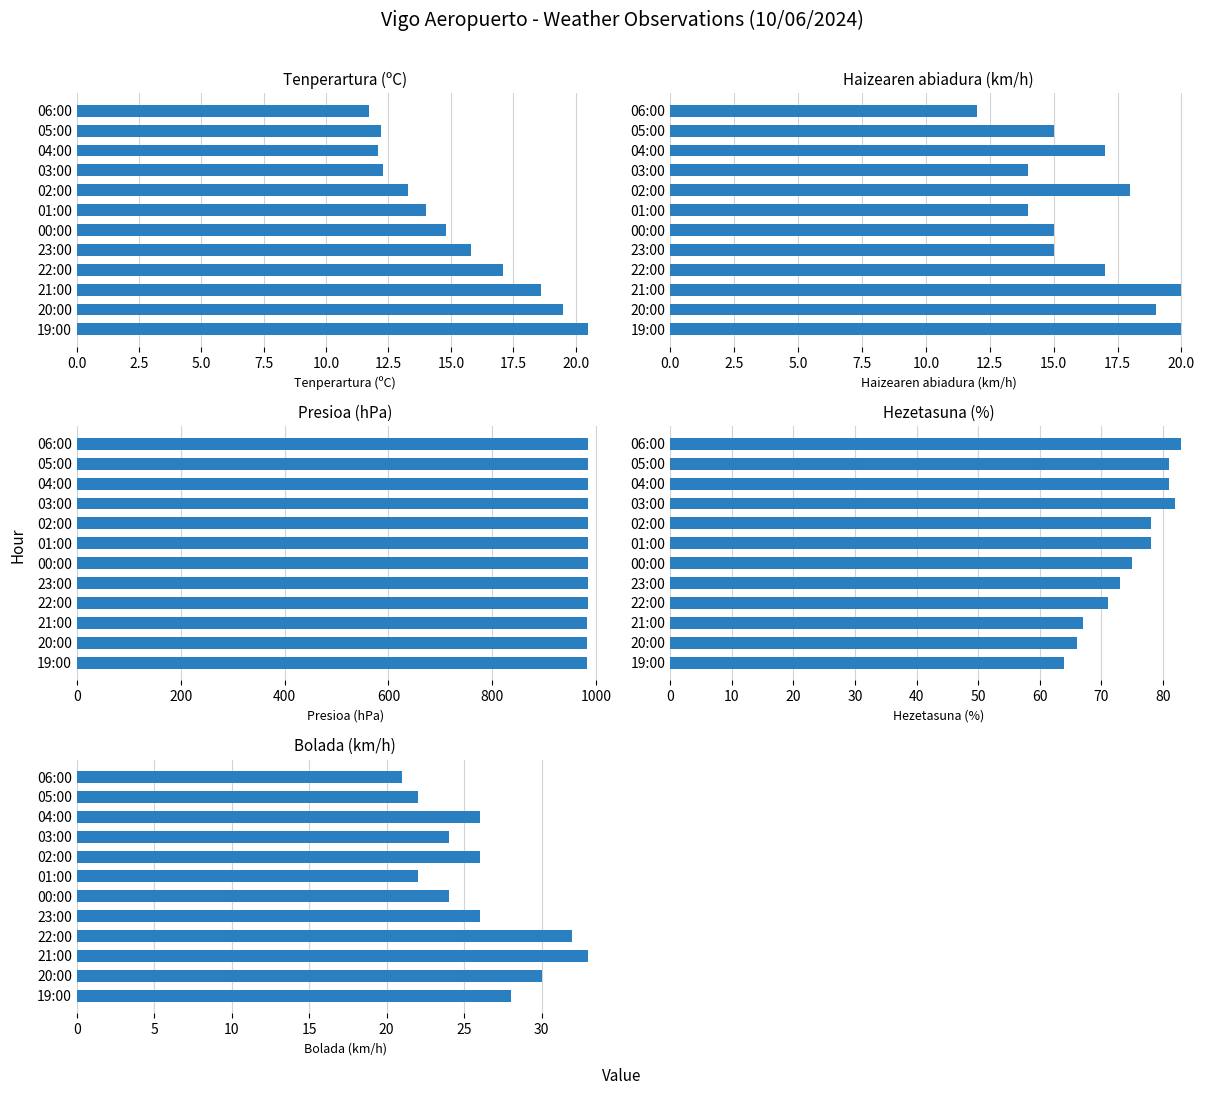

What is the total value across all series at 20:00?

1117.1